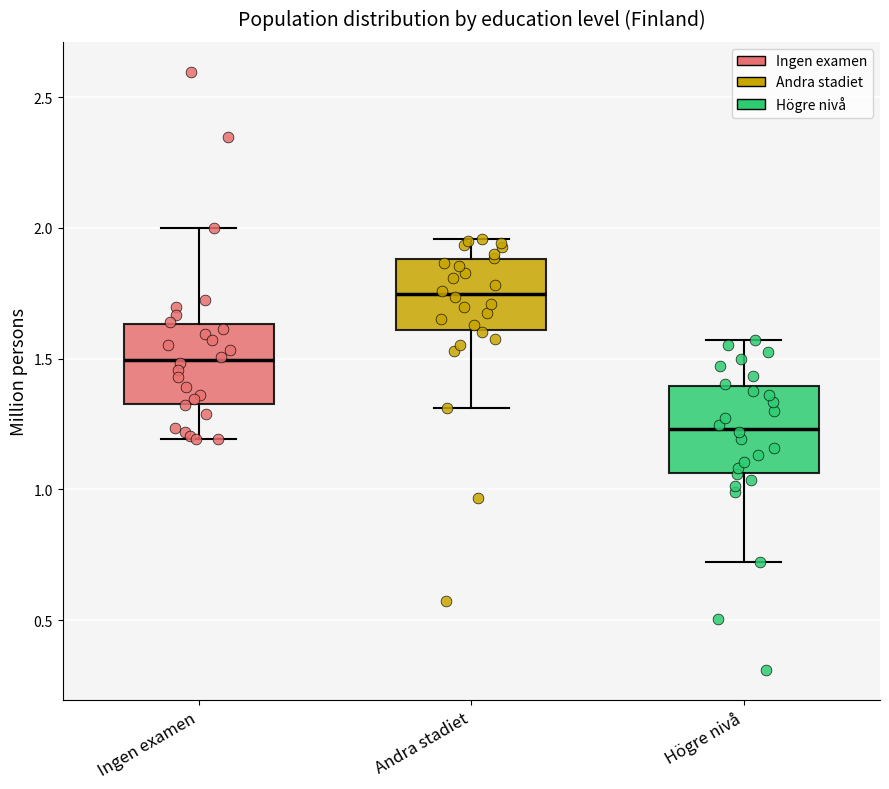

Reading left to right, transcribe this box plot: for each box, give where its median line is, the range the box spans, and where its two whiskers end, as read against the y-axis. The values are not printed on the chart, so give them approximately, as read against the axis.

Ingen examen: median 1.50, box 1.35 to 1.65, whiskers 1.20 to 2.00
Andra stadiet: median 1.75, box 1.60 to 1.90, whiskers 1.30 to 1.95
Högre nivå: median 1.25, box 1.05 to 1.40, whiskers 0.70 to 1.55